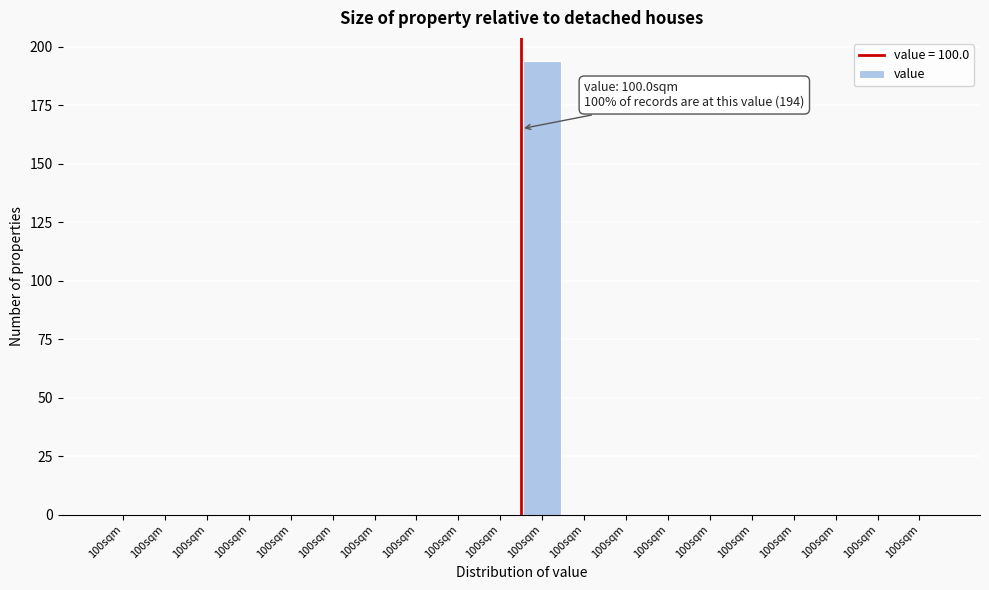

Are the bars horizontal?

No